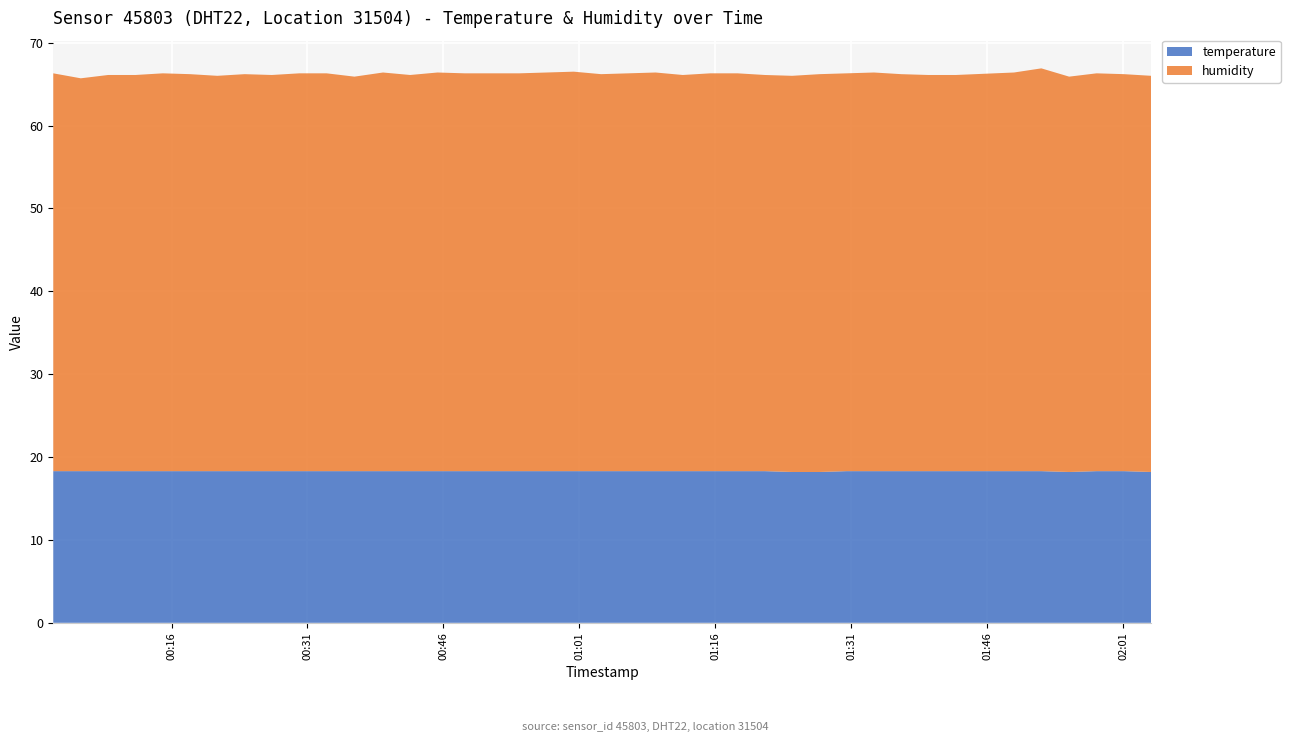

Reading left to right, list all the values displayed in this chart.

temperature: 18.3	18.3	18.3	18.3	18.3	18.3	18.3	18.3	18.3	18.3	18.3	18.3	18.3	18.3	18.3	18.3	18.3	18.3	18.3	18.3	18.3	18.3	18.3	18.3	18.3	18.3	18.3	18.2	18.2	18.3	18.3	18.3	18.3	18.3	18.3	18.3	18.2	18.3	18.3	18.2
humidity: 48.0	47.4	47.8	47.8	48.0	47.9	47.7	47.9	47.8	48.0	48.0	47.6	48.1	47.8	48.1	48.0	48.0	48.0	48.1	48.2	47.9	48.0	48.1	47.8	48.0	48.0	47.8	47.8	48.0	48.0	48.1	47.9	47.8	47.8	48.1	48.6	47.7	48.0	47.9	47.8